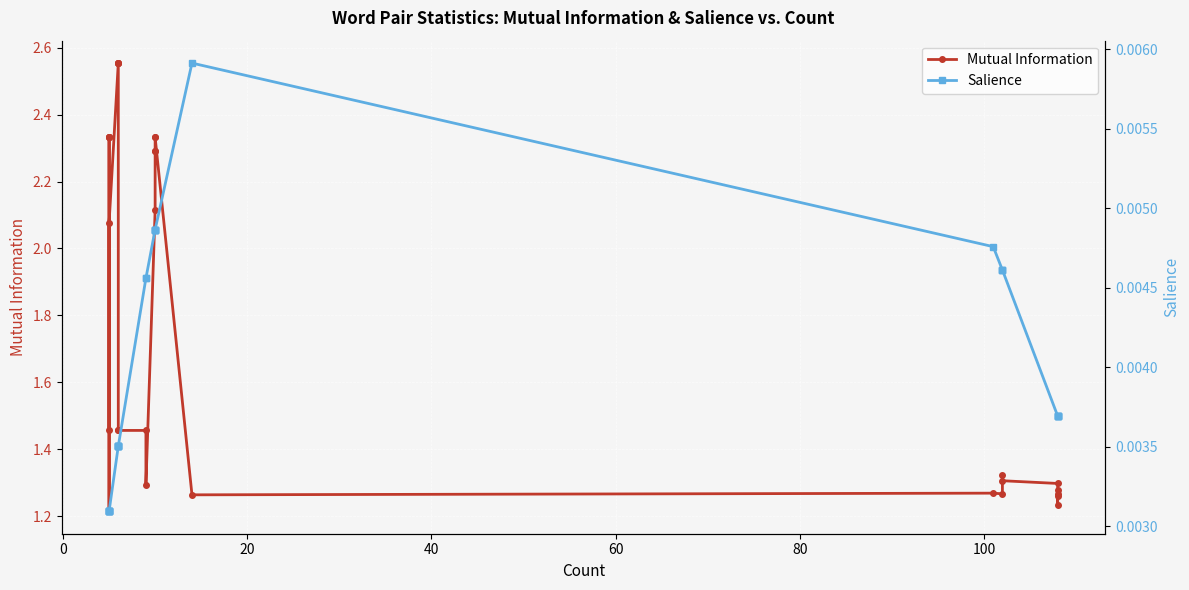

True or false: Mutual Information and Salience intersect in this chart.

False